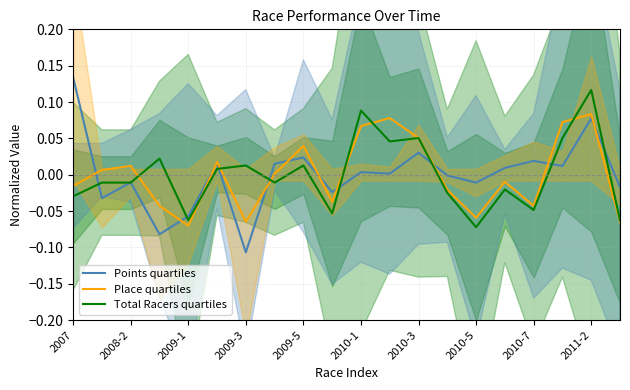

Is it true that Total Racers quartiles equals 0.1 at 2011-2?

True